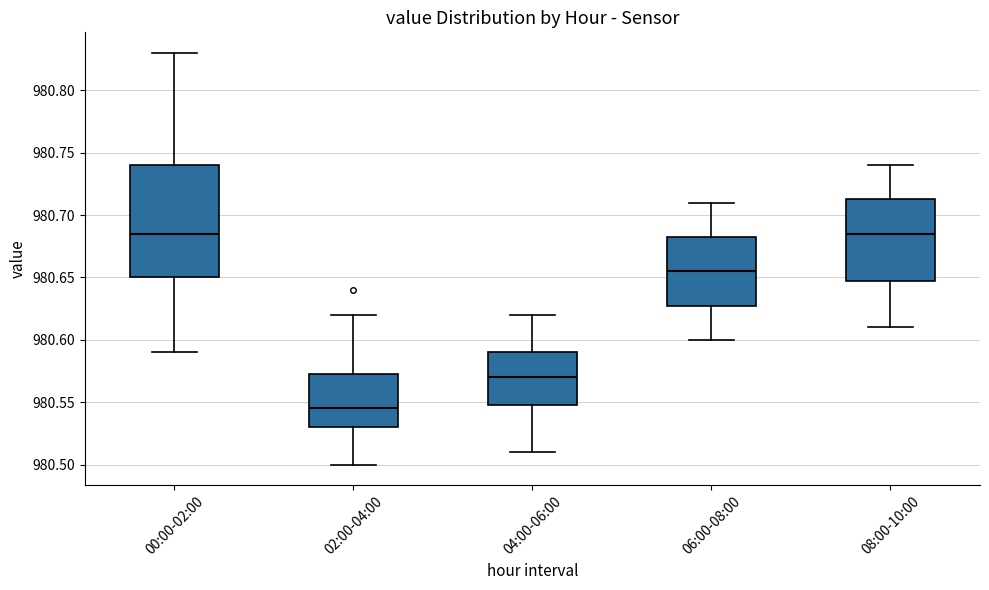

Which box is the tallest, from its lower edge to its upper edge?

00:00-02:00